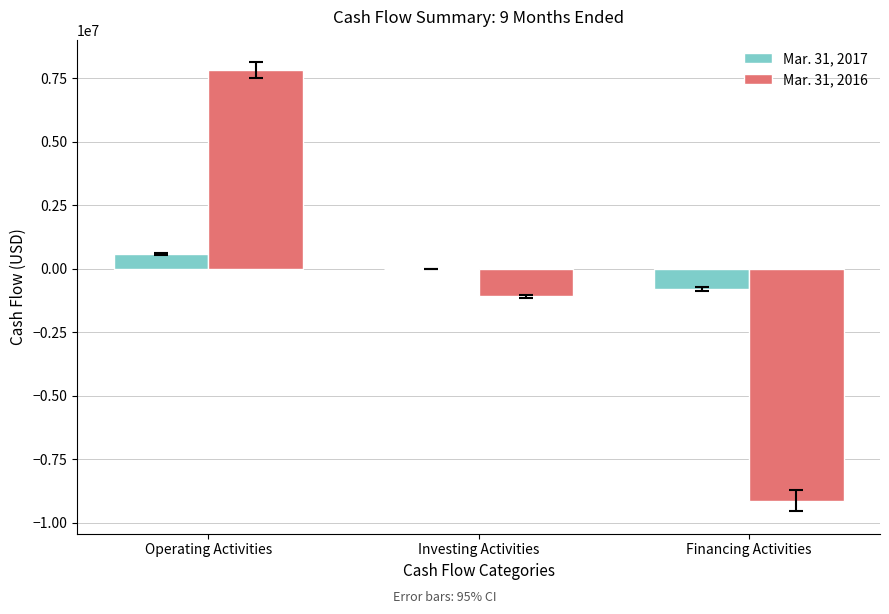

What are all the series names shown in the legend?

Mar. 31, 2017, Mar. 31, 2016